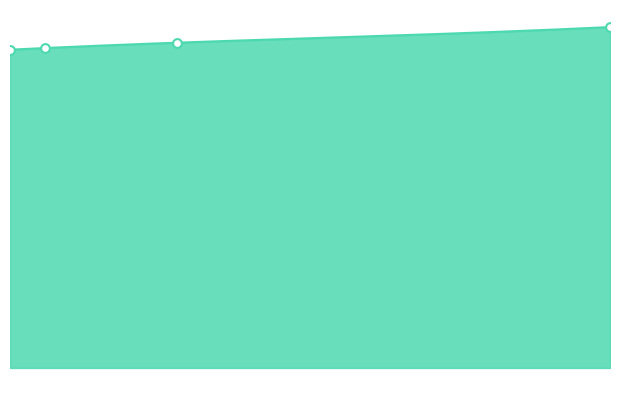

What is the change in value from 5658 to 5686?

+80